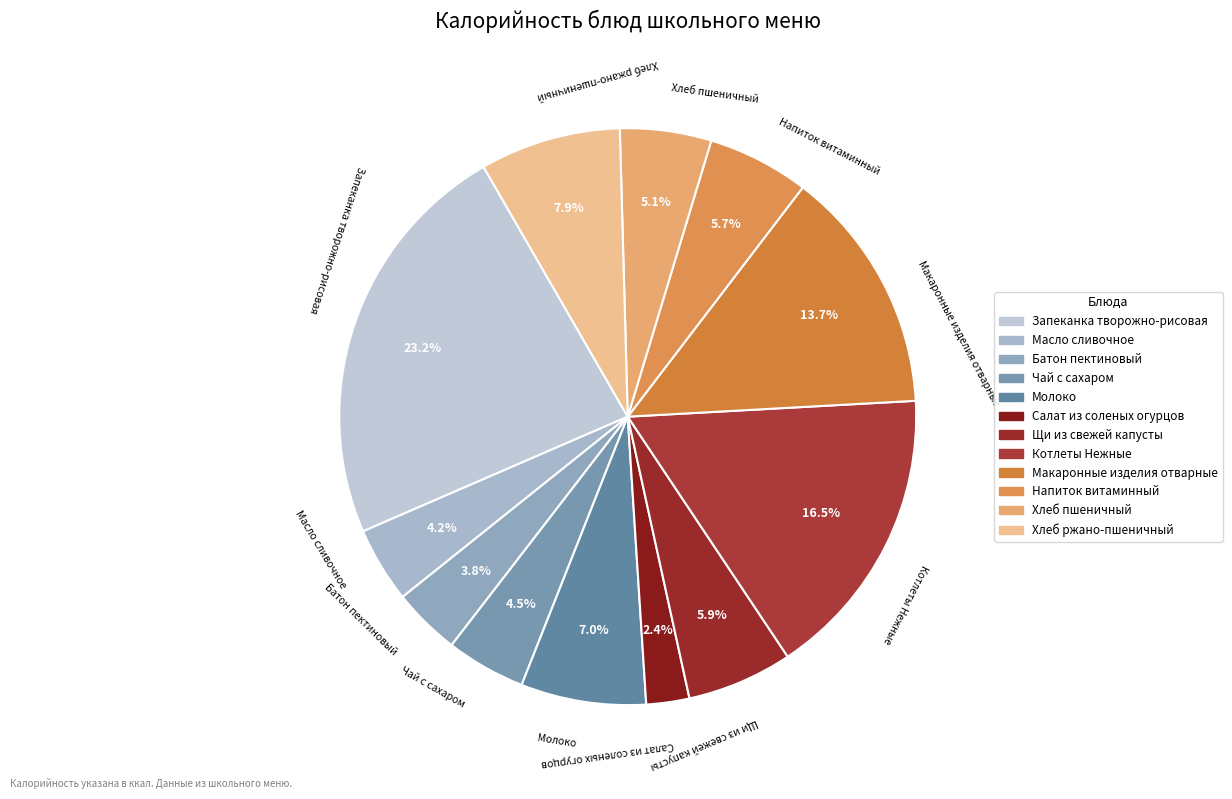

To the nearest percent, what is the combined percentage of Щи из свежей капусты and Молоко?

13%